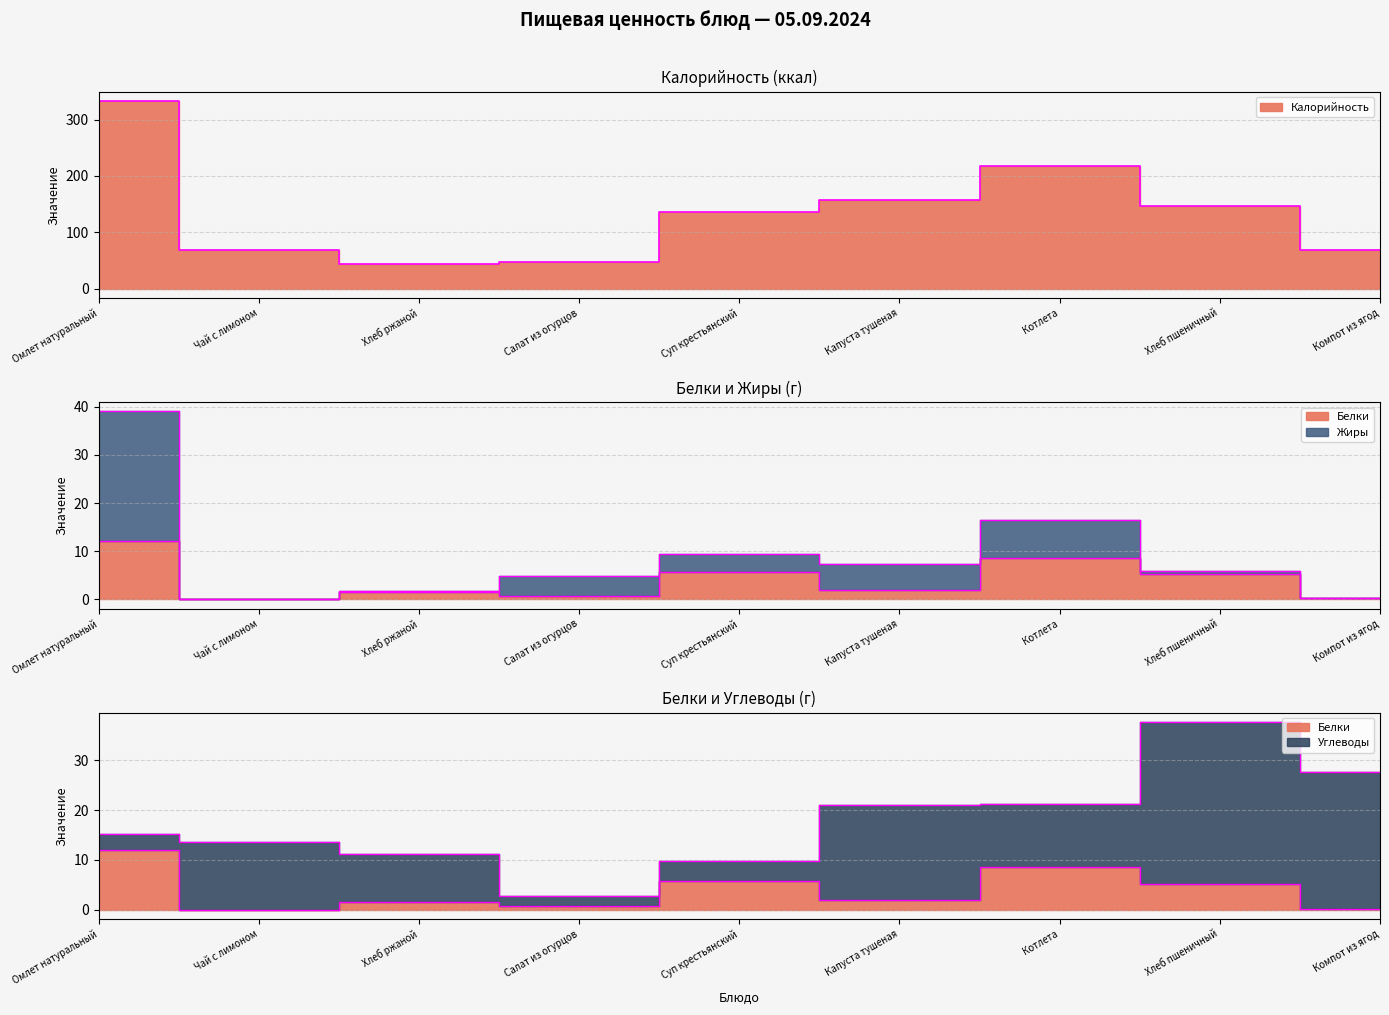

The Жиры series shows 0.3 at Компот из ягод. True or false?

True